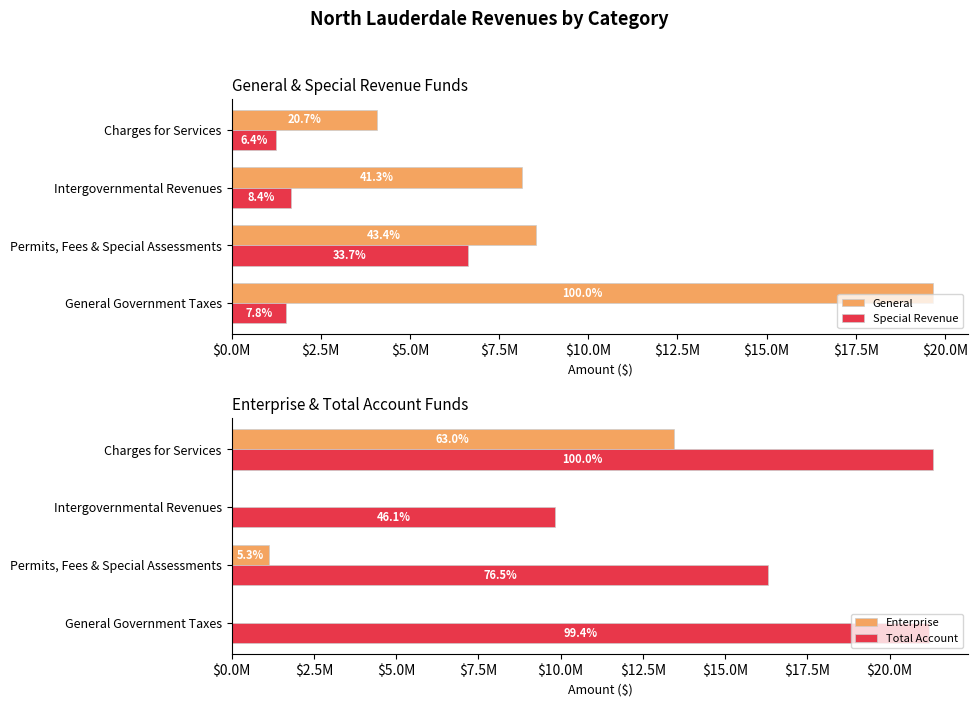

Which series has the widest spread of values?

General